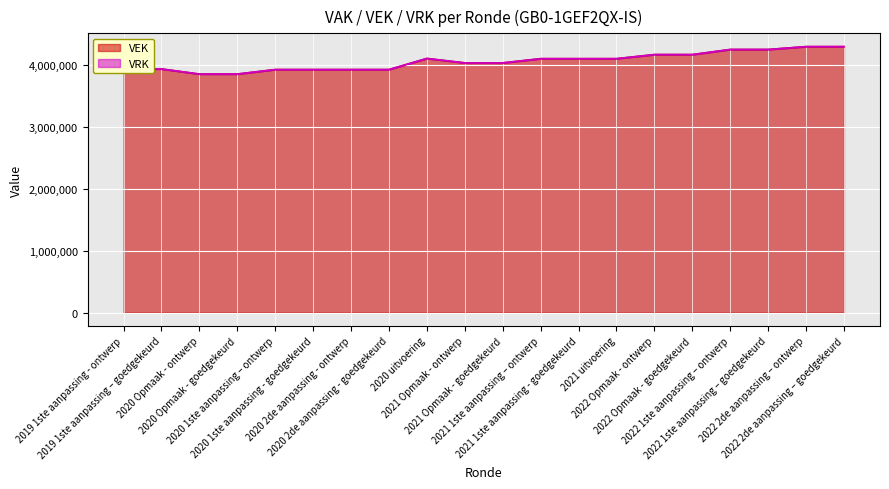

At which label does the data first exceed 4104812?

2020 uitvoering